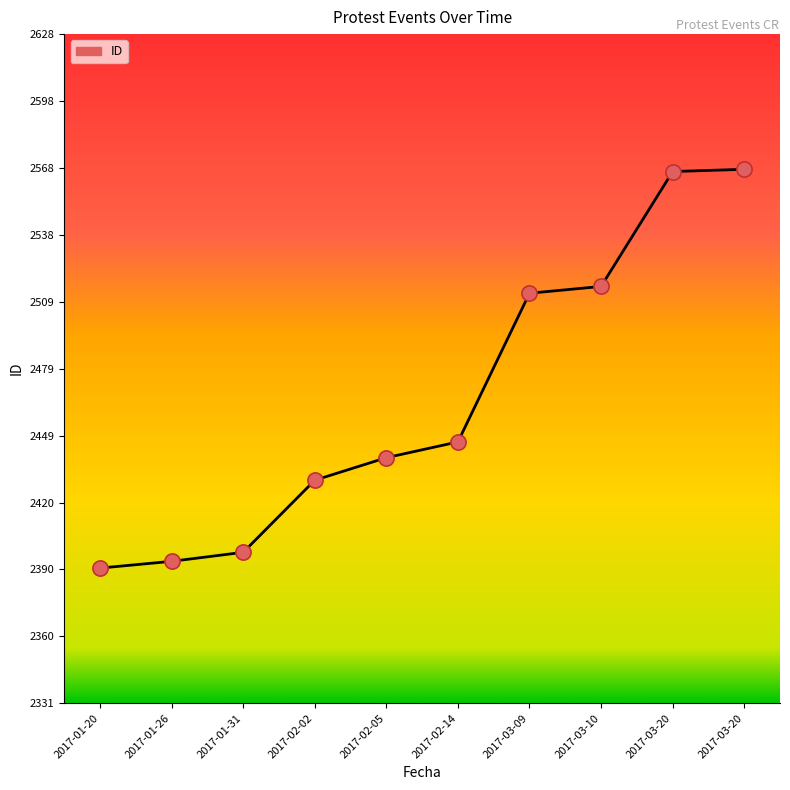

What is the ratio of the value at 2017-03-20 to the value at 2017-01-20?

1.1